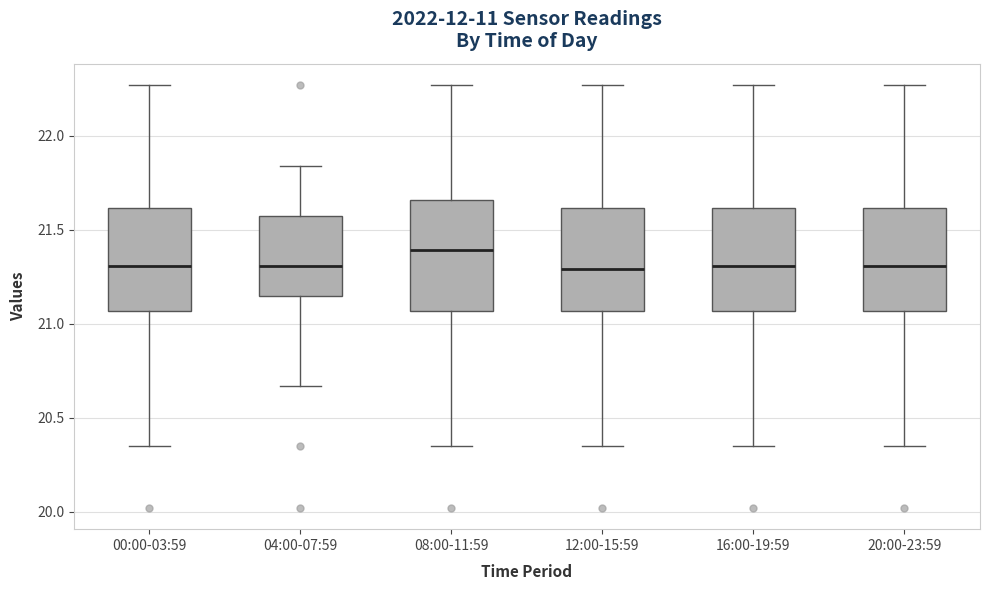

Reading left to right, read every box against the y-axis: the position of its median line, the range the box covers, and the ends of its whiskers. The values are not printed on the chart, so give them approximately, as read against the axis.

00:00-03:59: median 21.30, box 21.05 to 21.60, whiskers 20.35 to 22.25
04:00-07:59: median 21.30, box 21.15 to 21.55, whiskers 20.65 to 21.85
08:00-11:59: median 21.40, box 21.05 to 21.65, whiskers 20.35 to 22.25
12:00-15:59: median 21.30, box 21.05 to 21.60, whiskers 20.35 to 22.25
16:00-19:59: median 21.30, box 21.05 to 21.60, whiskers 20.35 to 22.25
20:00-23:59: median 21.30, box 21.05 to 21.60, whiskers 20.35 to 22.25